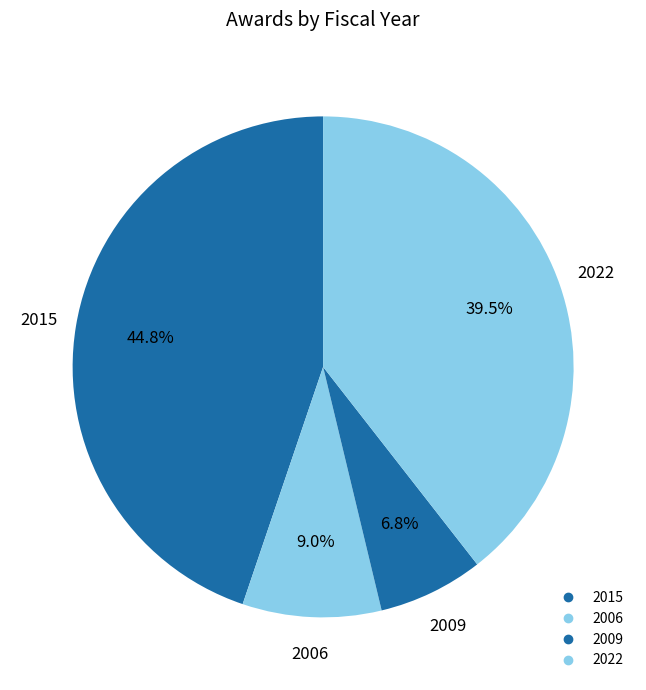

How many segments does this pie chart have?

4